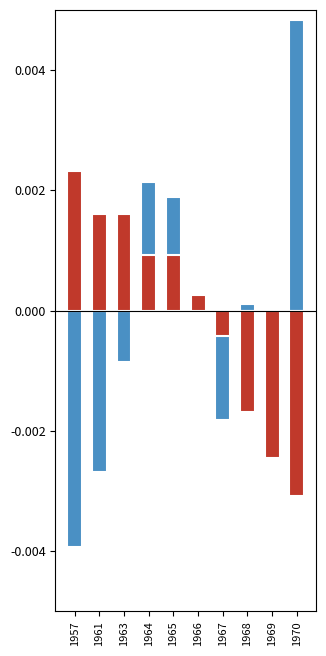

Where does the Lake Geneva (norm. diff) series first go above 0?

1964